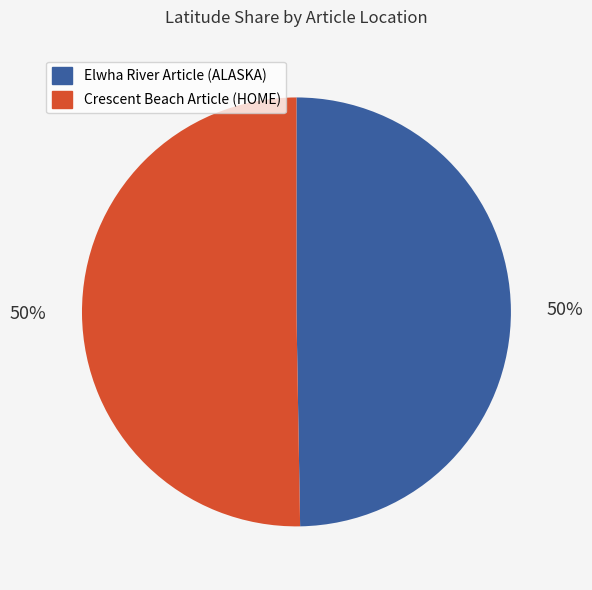

What is the ratio of the value at Crescent Beach Article (HOME) to the value at Elwha River Article (ALASKA)?

1.0